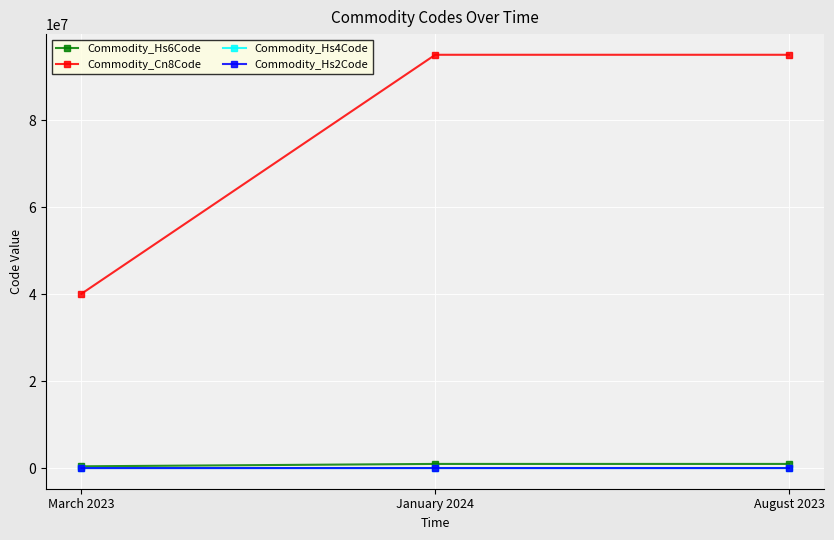

What is the sum of all Commodity_Hs2Code values?

230